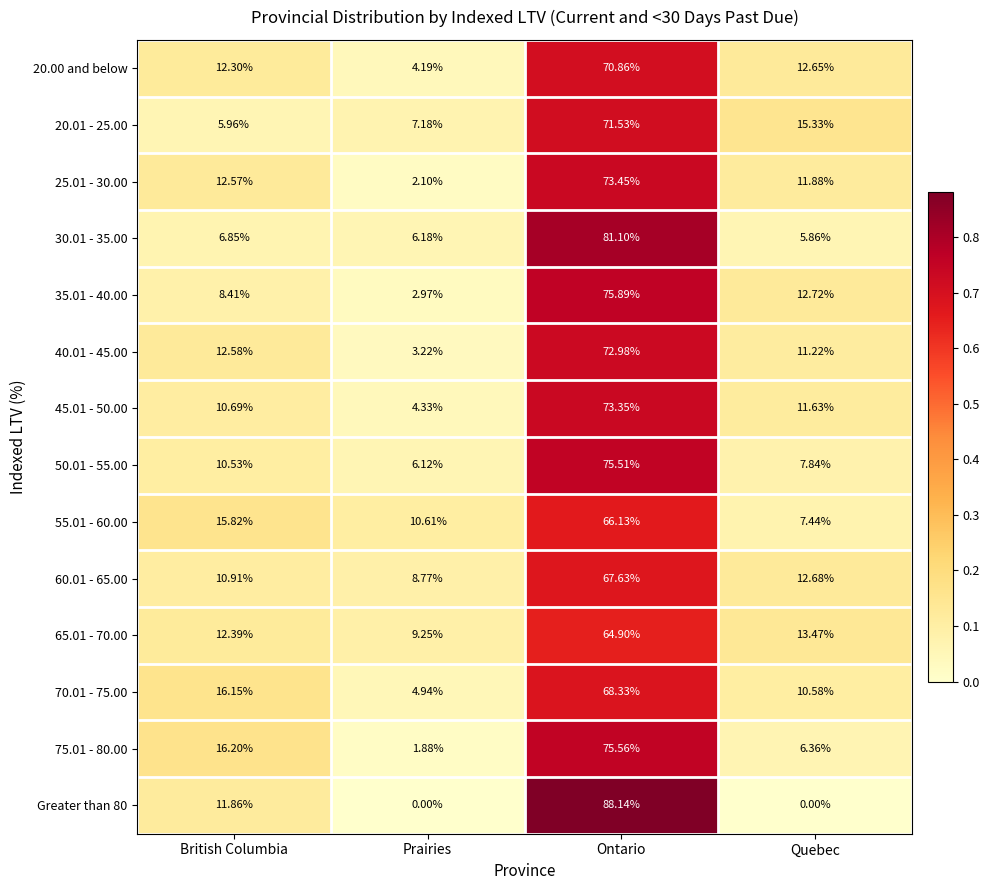

Count the number of categories in the chart.

4